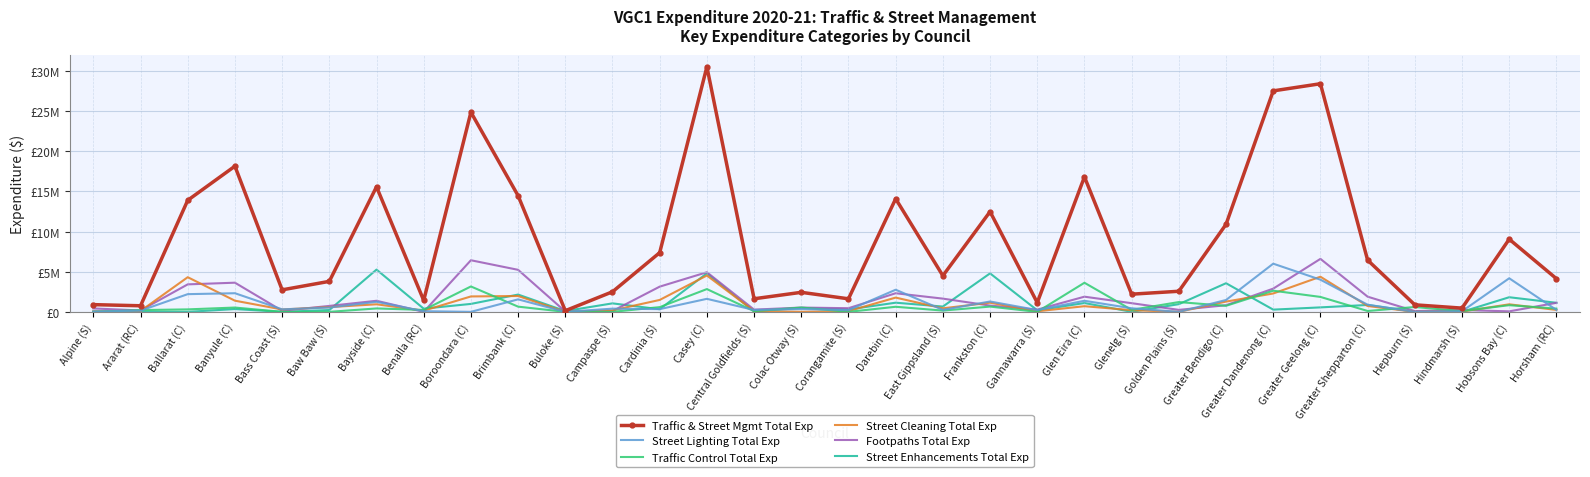

What is the total value across all series at Frankston (C)?

21135579.0